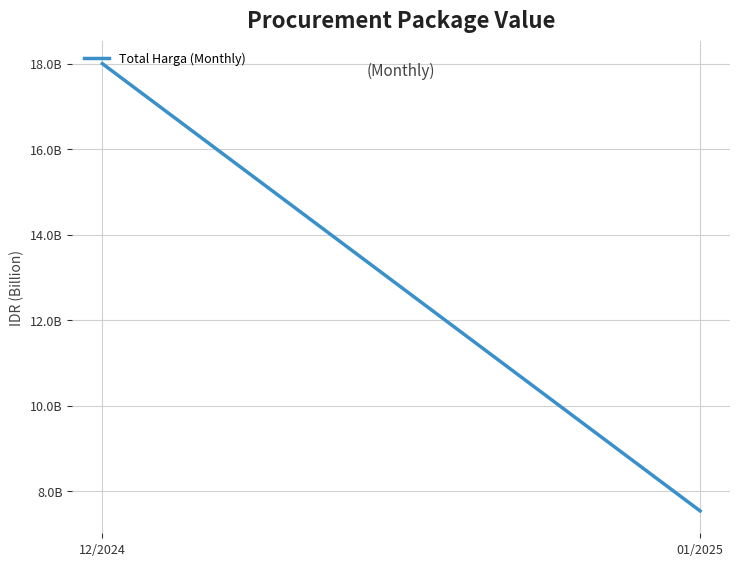

What is the ratio of the value at 01/2025 to the value at 12/2024?

0.4